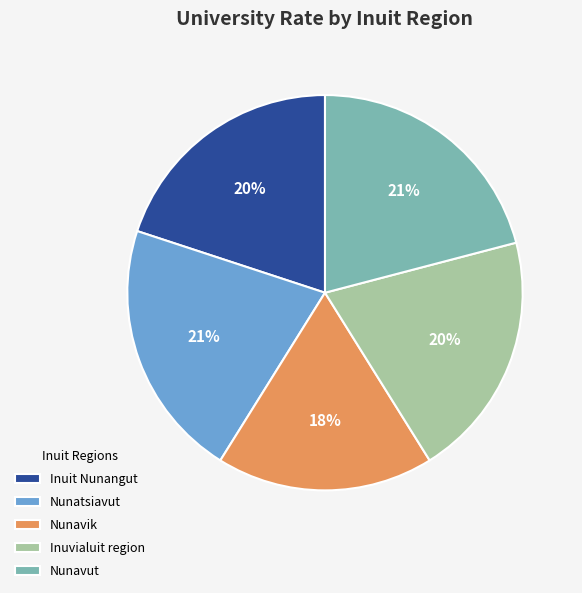

Approximately how many times larger is the value at Nunavik compared to Inuvialuit region?

0.9